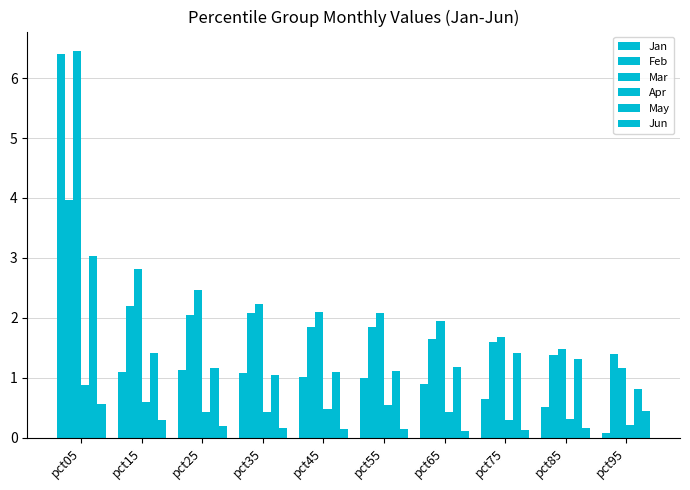

Reading right to left, list all the values displayed in this chart.

Jan: 0.1	0.5	0.6	0.9	1.0	1.0	1.1	1.1	1.1	6.4
Feb: 1.4	1.4	1.6	1.6	1.8	1.9	2.1	2.0	2.2	4.0
Mar: 1.2	1.5	1.7	2.0	2.1	2.1	2.2	2.5	2.8	6.5
Apr: 0.2	0.3	0.3	0.4	0.6	0.5	0.4	0.4	0.6	0.9
May: 0.8	1.3	1.4	1.2	1.1	1.1	1.0	1.2	1.4	3.0
Jun: 0.4	0.2	0.1	0.1	0.1	0.1	0.2	0.2	0.3	0.6